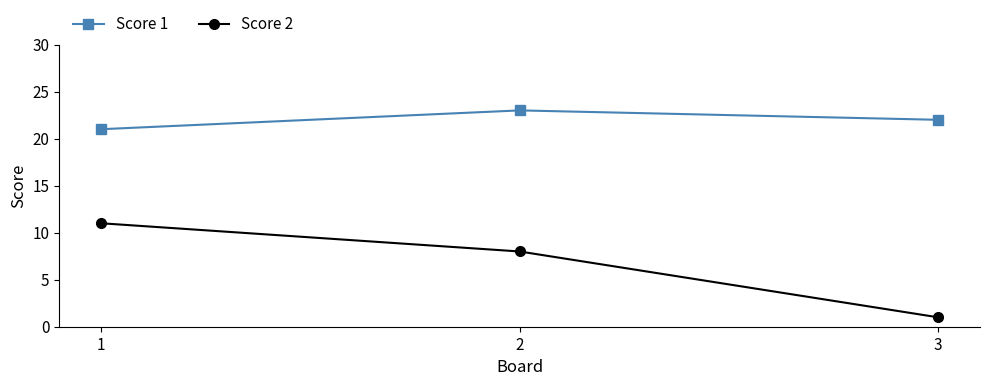

Which series has the widest spread of values?

Score 2